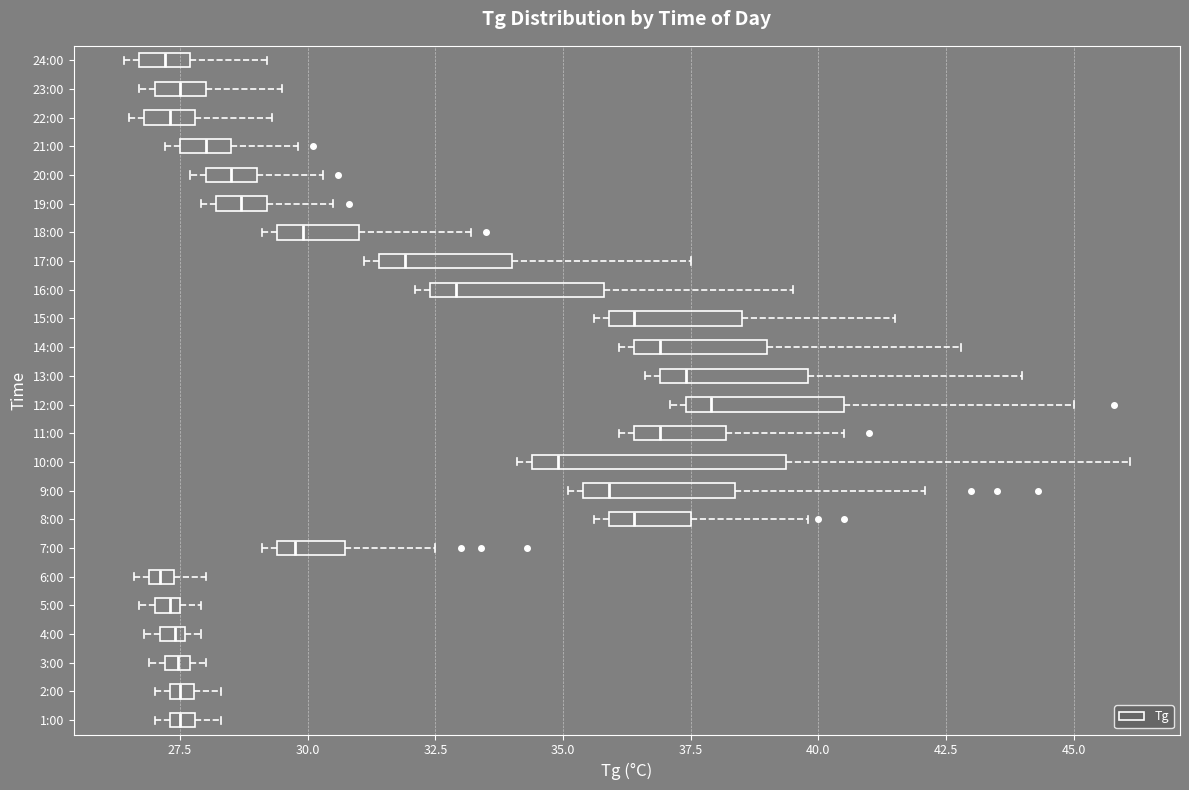

Where is the left edge of the box for 8:00 on the x-axis? The values are not printed on the chart, so give them approximately, as read against the axis.

36.0